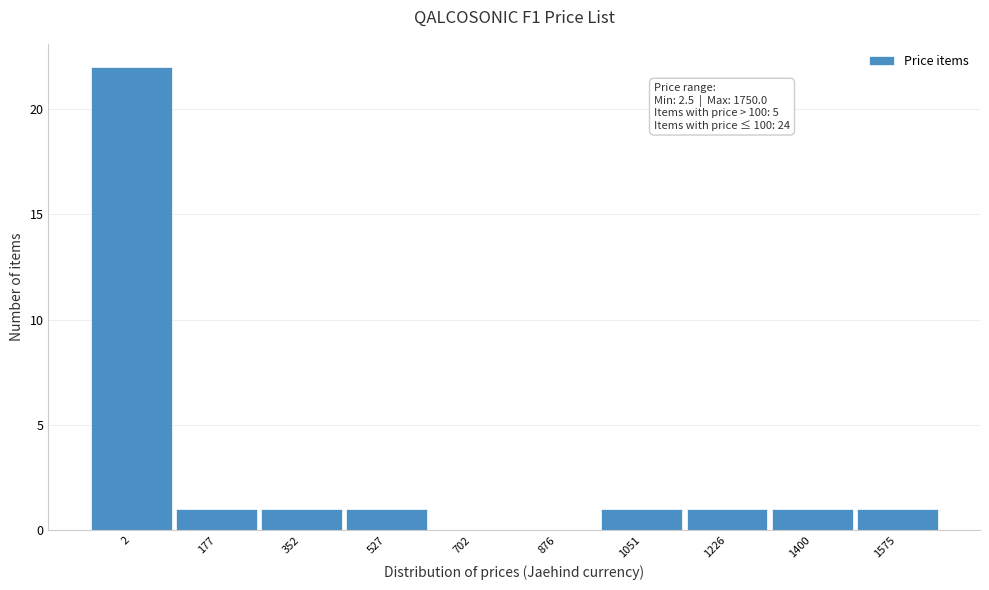

Reading left to right, what are all the values shown in this chart?

2=22	177=1	352=1	527=1	702=0	876=0	1051=1	1226=1	1400=1	1575=1